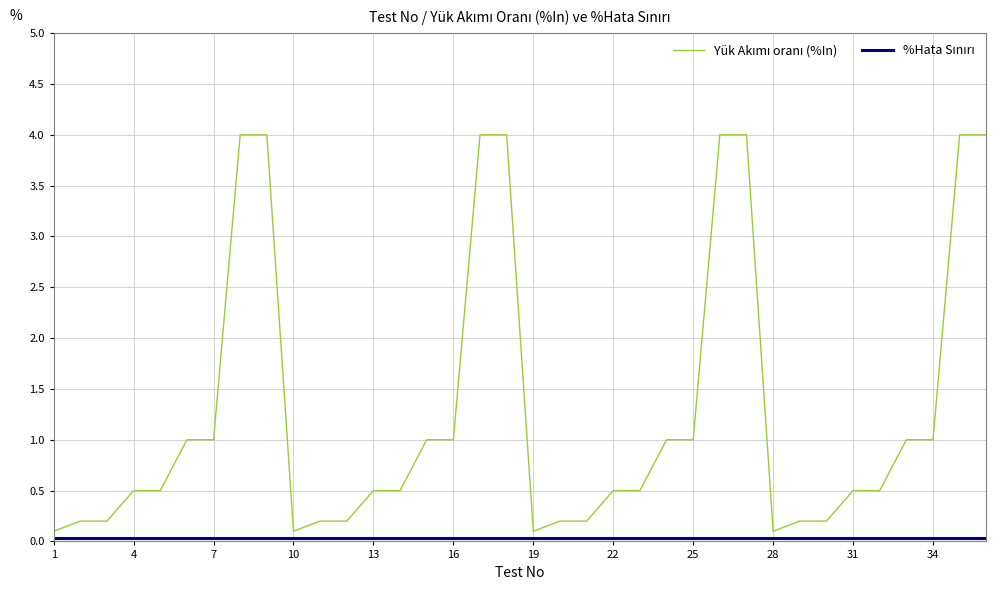

At how many categories does at least one series exceed 0?

36